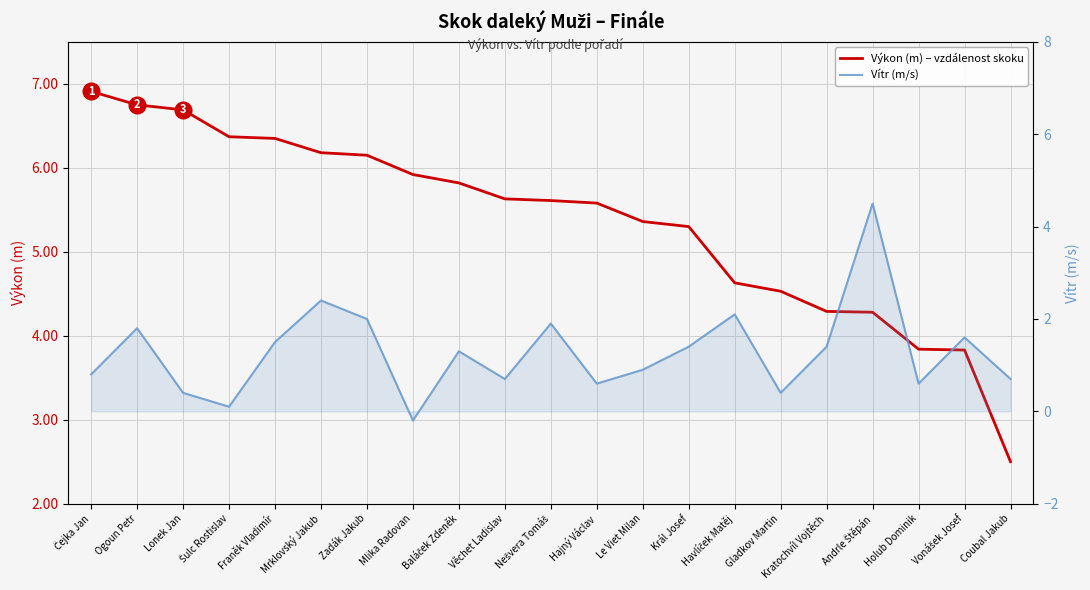

At how many categories does at least one series exceed 4?

18